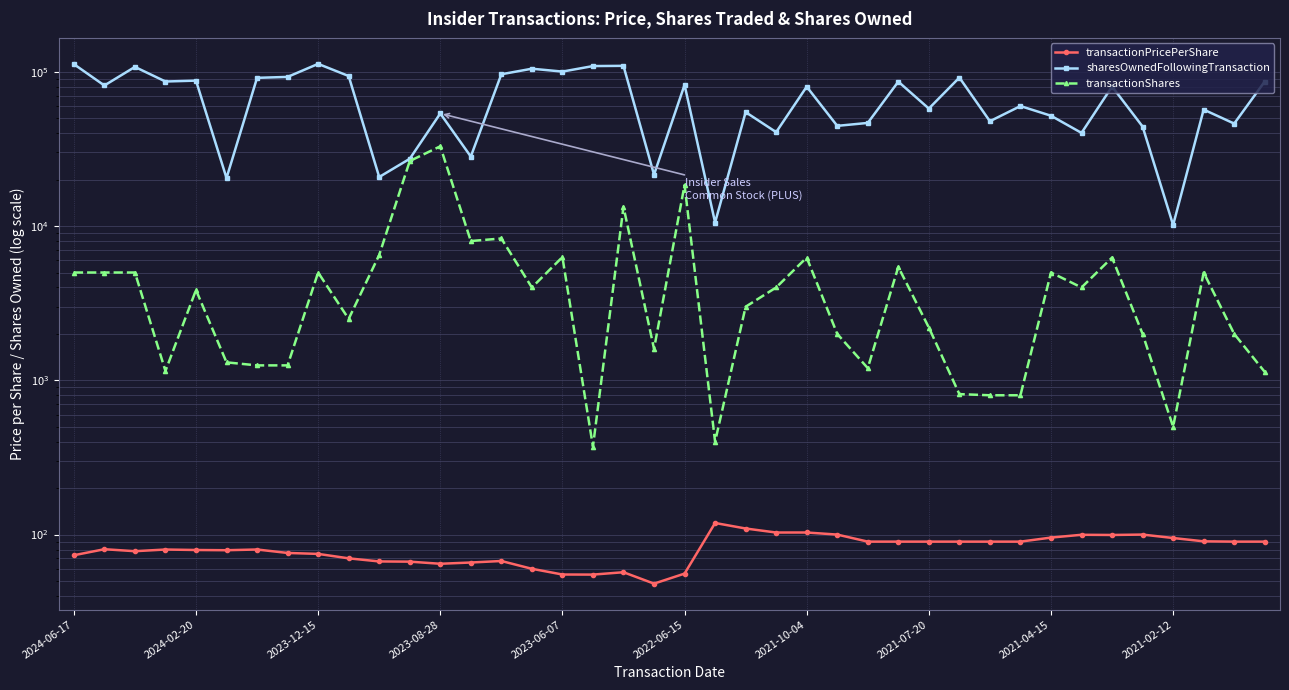

What is the label of the 14th point from the left?

13